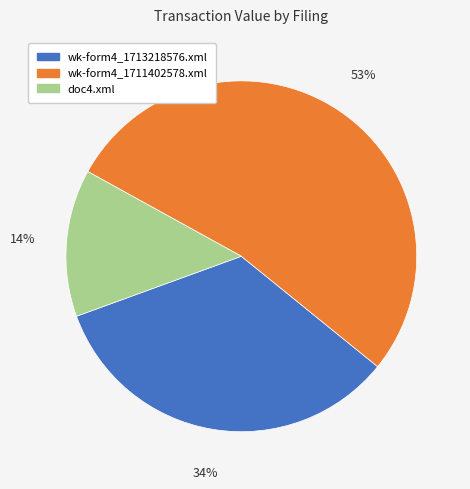

Does any single category account for the majority?

Yes